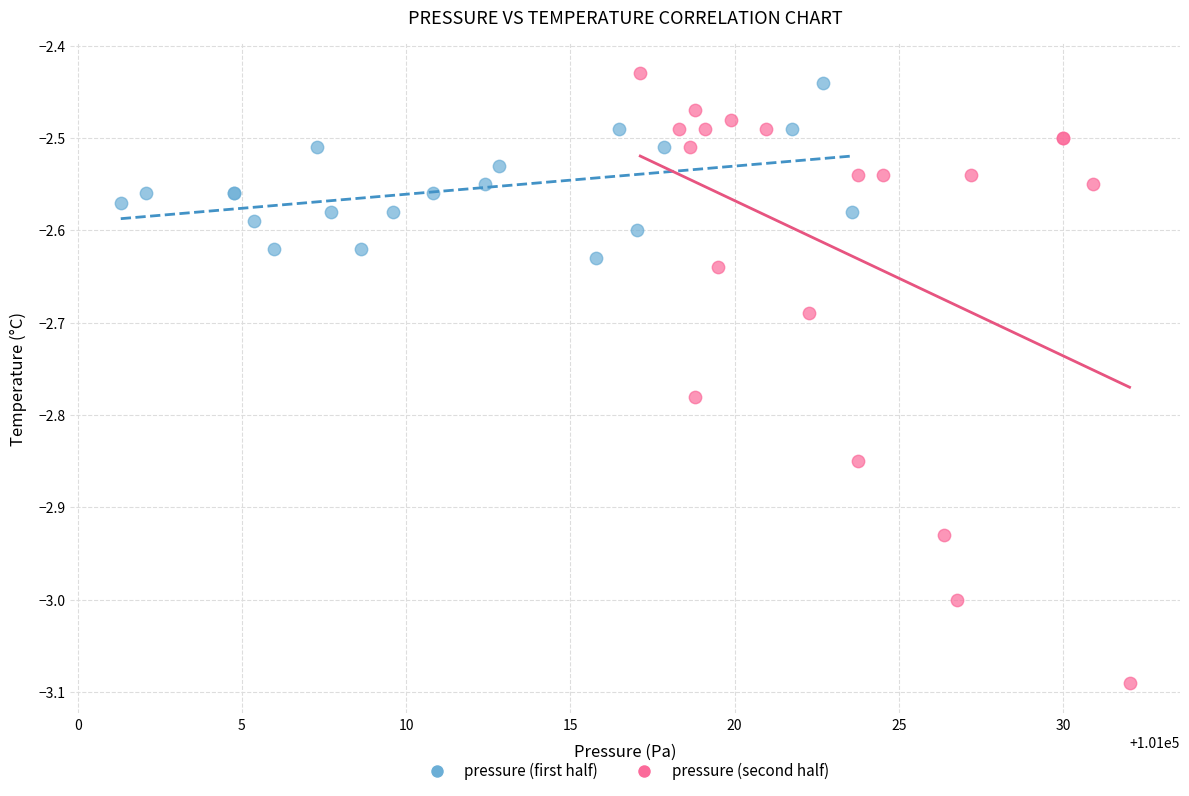

Which series reaches the maximum Y coordinate?

pressure (second half)